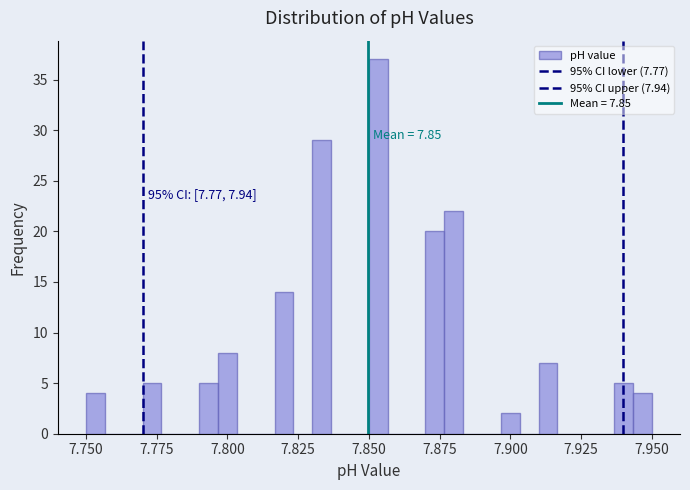

Read against the x-axis, roughly where is the centre of the tallest bar?

7.855